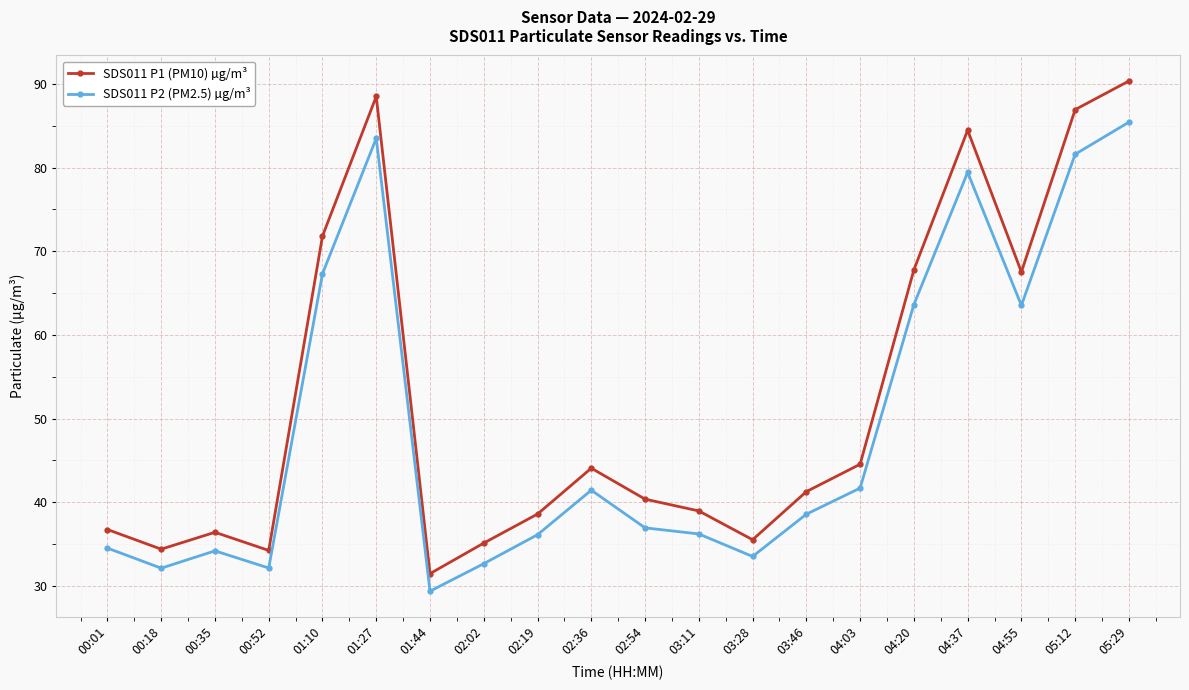

Rank the series at 00:01 from highest to lowest value.

SDS011 P1 (PM10) µg/m³, SDS011 P2 (PM2.5) µg/m³